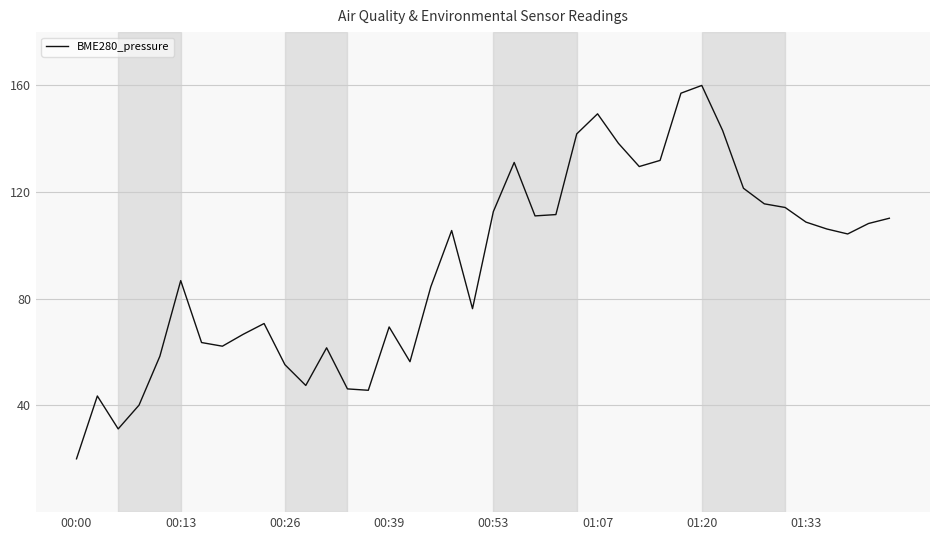

What is the maximum value shown in the chart?

160.0